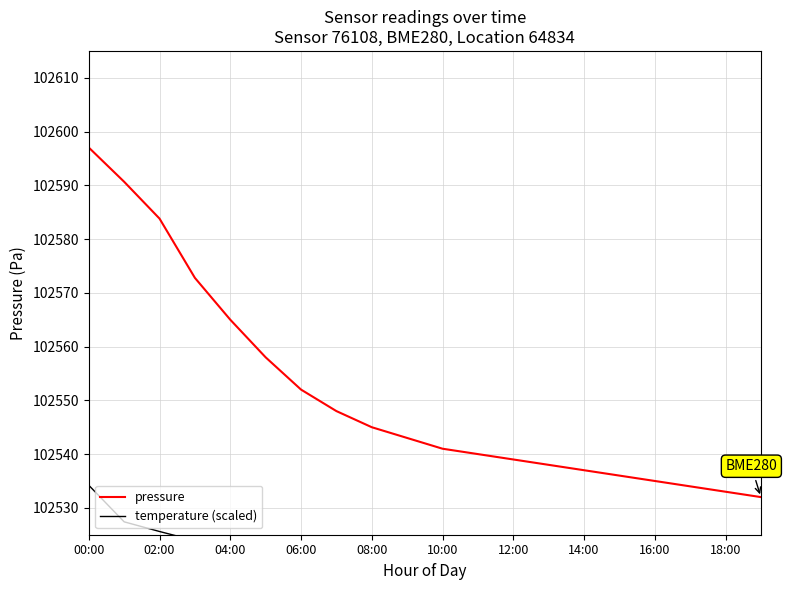

True or false: pressure and temperature (scaled) cross at least once.

False